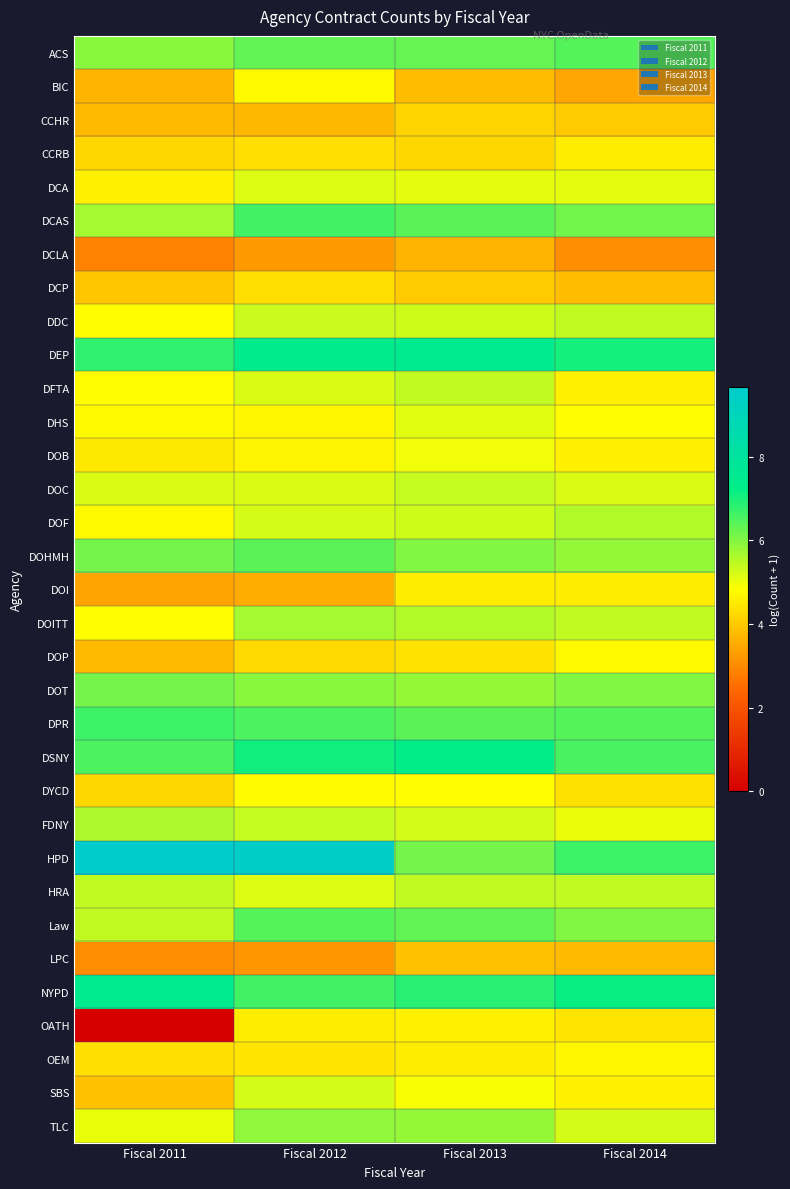

Reading left to right, extract all data points from this chart.

ACS: Fiscal 2011=5.9	Fiscal 2012=6.3	Fiscal 2013=6.3	Fiscal 2014=6.4
BIC: Fiscal 2011=3.7	Fiscal 2012=4.7	Fiscal 2013=3.8	Fiscal 2014=3.5
CCHR: Fiscal 2011=3.8	Fiscal 2012=3.7	Fiscal 2013=4.2	Fiscal 2014=4.0
CCRB: Fiscal 2011=4.2	Fiscal 2012=4.3	Fiscal 2013=4.2	Fiscal 2014=4.5
DCA: Fiscal 2011=4.6	Fiscal 2012=5.2	Fiscal 2013=5.1	Fiscal 2014=5.1
DCAS: Fiscal 2011=5.7	Fiscal 2012=6.6	Fiscal 2013=6.4	Fiscal 2014=6.2
DCLA: Fiscal 2011=2.9	Fiscal 2012=3.2	Fiscal 2013=3.7	Fiscal 2014=3.1
DCP: Fiscal 2011=4.0	Fiscal 2012=4.3	Fiscal 2013=4.0	Fiscal 2014=3.8
DDC: Fiscal 2011=4.8	Fiscal 2012=5.3	Fiscal 2013=5.3	Fiscal 2014=5.4
DEP: Fiscal 2011=6.8	Fiscal 2012=7.4	Fiscal 2013=7.5	Fiscal 2014=7.0
DFTA: Fiscal 2011=4.8	Fiscal 2012=5.2	Fiscal 2013=5.4	Fiscal 2014=4.6
DHS: Fiscal 2011=4.8	Fiscal 2012=4.7	Fiscal 2013=5.1	Fiscal 2014=4.8
DOB: Fiscal 2011=4.5	Fiscal 2012=4.7	Fiscal 2013=5.0	Fiscal 2014=4.6
DOC: Fiscal 2011=5.2	Fiscal 2012=5.2	Fiscal 2013=5.4	Fiscal 2014=5.2
DOF: Fiscal 2011=4.7	Fiscal 2012=5.2	Fiscal 2013=5.3	Fiscal 2014=5.5
DOHMH: Fiscal 2011=6.1	Fiscal 2012=6.4	Fiscal 2013=6.0	Fiscal 2014=5.8
DOI: Fiscal 2011=3.4	Fiscal 2012=3.5	Fiscal 2013=4.5	Fiscal 2014=4.5
DOITT: Fiscal 2011=4.8	Fiscal 2012=5.7	Fiscal 2013=5.6	Fiscal 2014=5.4
DOP: Fiscal 2011=3.7	Fiscal 2012=4.2	Fiscal 2013=4.4	Fiscal 2014=4.7
DOT: Fiscal 2011=6.1	Fiscal 2012=5.9	Fiscal 2013=5.8	Fiscal 2014=6.0
DPR: Fiscal 2011=6.7	Fiscal 2012=6.5	Fiscal 2013=6.4	Fiscal 2014=6.4
DSNY: Fiscal 2011=6.5	Fiscal 2012=7.1	Fiscal 2013=7.3	Fiscal 2014=6.5
DYCD: Fiscal 2011=4.2	Fiscal 2012=4.8	Fiscal 2013=4.8	Fiscal 2014=4.4
FDNY: Fiscal 2011=5.6	Fiscal 2012=5.4	Fiscal 2013=5.2	Fiscal 2014=5.0
HPD: Fiscal 2011=9.7	Fiscal 2012=9.4	Fiscal 2013=6.1	Fiscal 2014=6.7
HRA: Fiscal 2011=5.4	Fiscal 2012=5.1	Fiscal 2013=5.4	Fiscal 2014=5.4
Law: Fiscal 2011=5.4	Fiscal 2012=6.4	Fiscal 2013=6.3	Fiscal 2014=6.0
LPC: Fiscal 2011=3.0	Fiscal 2012=3.2	Fiscal 2013=3.9	Fiscal 2014=3.7
NYPD: Fiscal 2011=7.4	Fiscal 2012=6.6	Fiscal 2013=6.8	Fiscal 2014=7.1
OATH: Fiscal 2011=0.0	Fiscal 2012=4.6	Fiscal 2013=4.6	Fiscal 2014=4.4
OEM: Fiscal 2011=4.3	Fiscal 2012=4.4	Fiscal 2013=4.6	Fiscal 2014=4.7
SBS: Fiscal 2011=3.9	Fiscal 2012=5.2	Fiscal 2013=4.9	Fiscal 2014=4.6
TLC: Fiscal 2011=5.0	Fiscal 2012=5.9	Fiscal 2013=5.8	Fiscal 2014=5.2